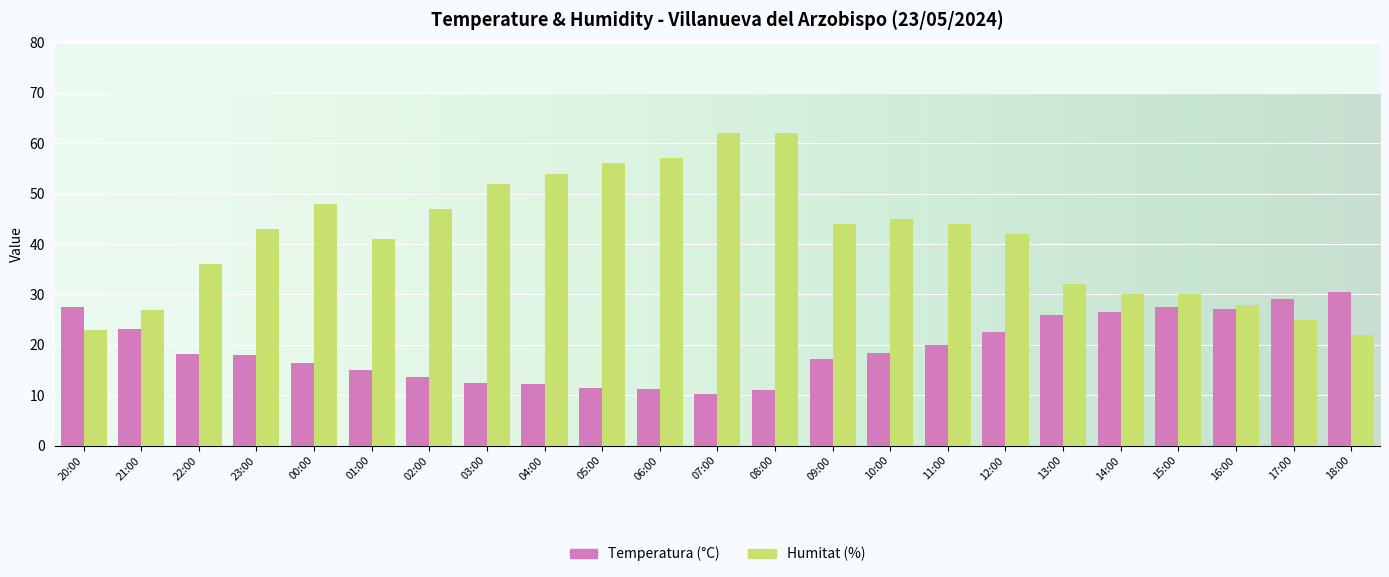

At 05:00, list the series in order from smallest to largest.

Temperatura (°C), Humitat (%)